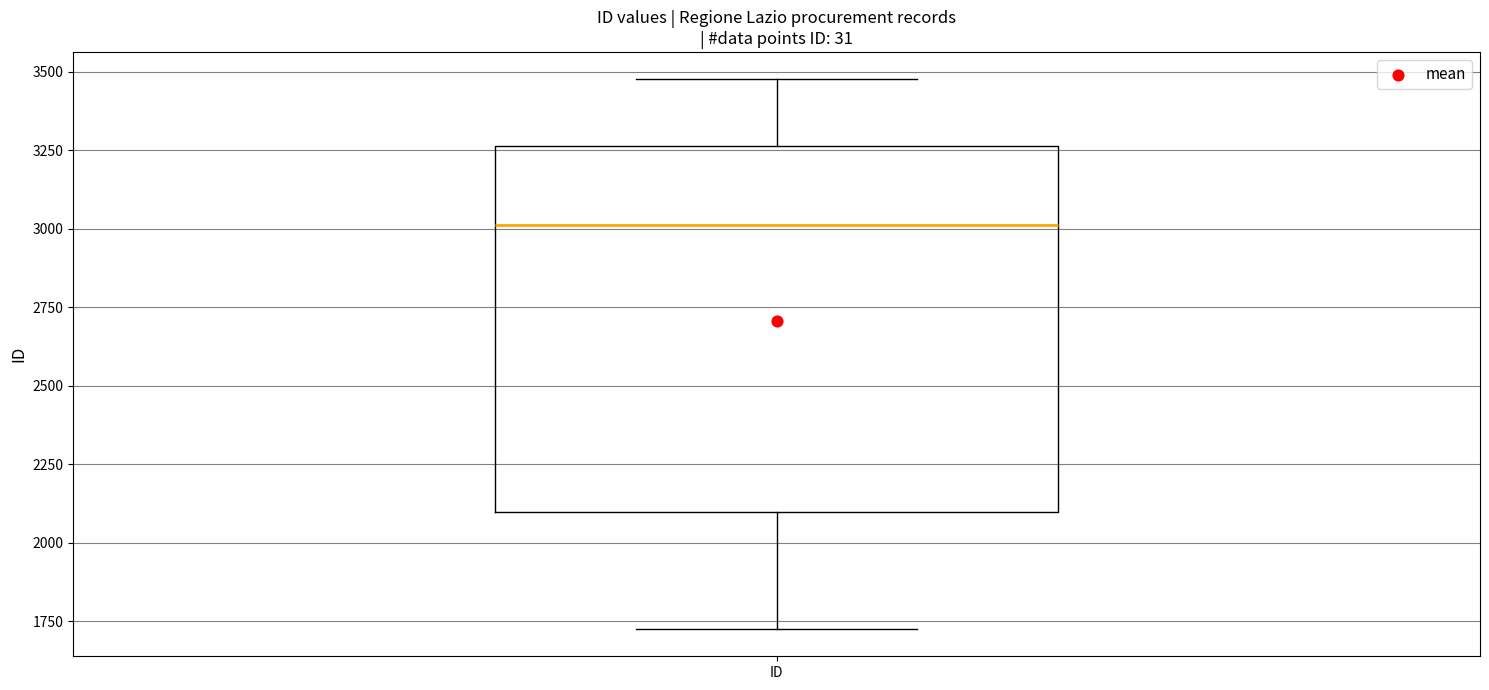

Transcribe this box plot: give where the median line is, the range the box spans, and where the two whiskers end, as read against the y-axis. The values are not printed on the chart, so give them approximately, as read against the axis.

median 3000, box 2100 to 3250, whiskers 1750 to 3500